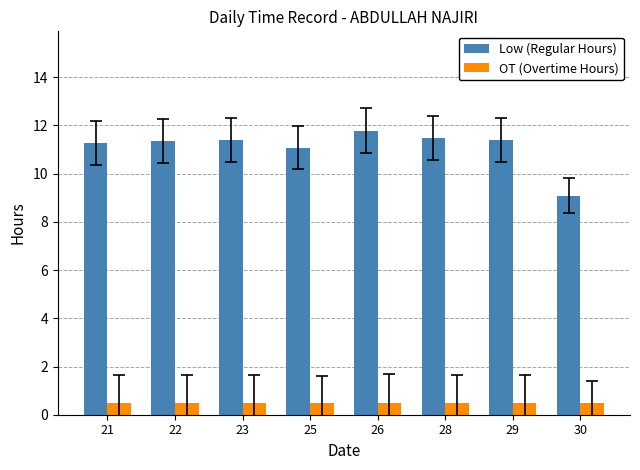

How many bars are there in each group?

2